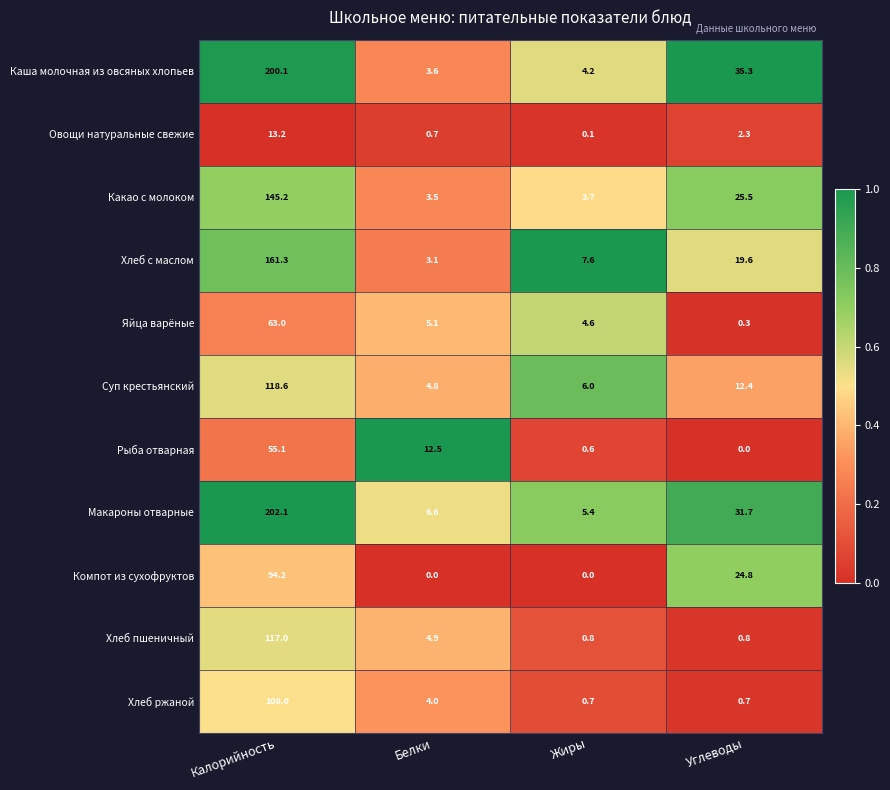

True or false: Суп крестьянский has a value of 26.1 at Калорийность.

False